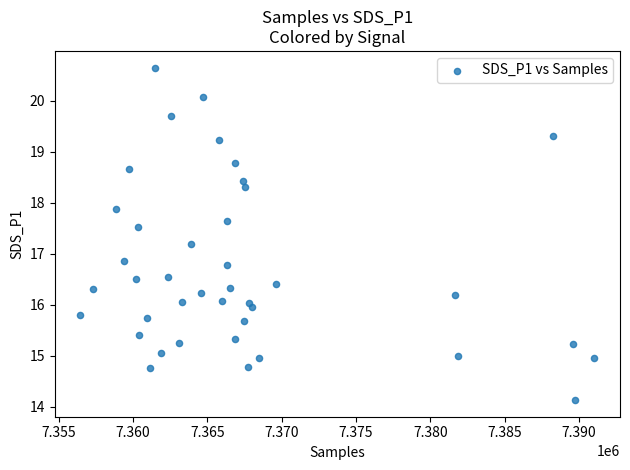

What is the range of X values (max minus min)?

34569.0